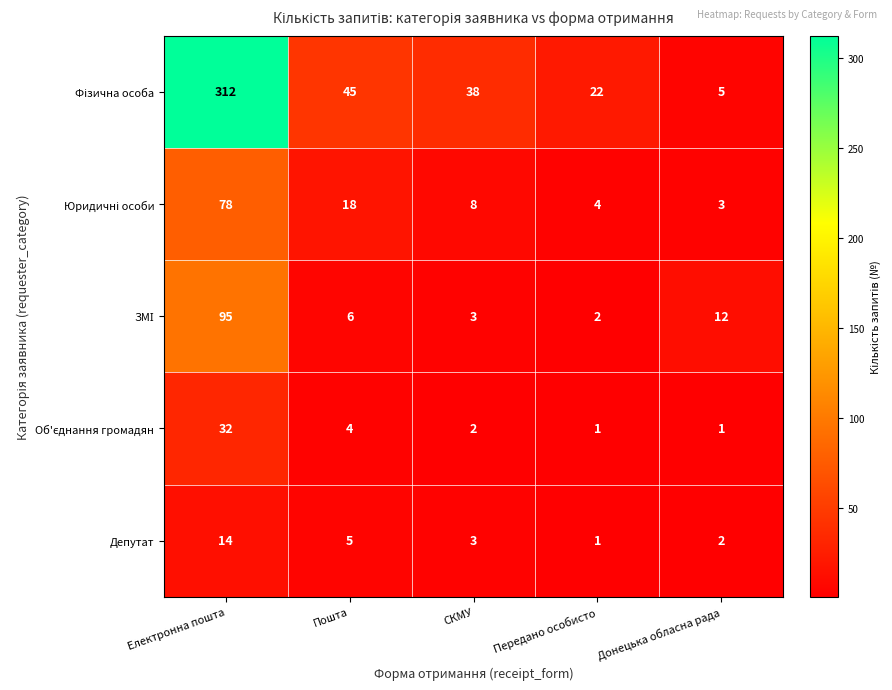

At which category is the sum across all series the highest?

Електронна пошта